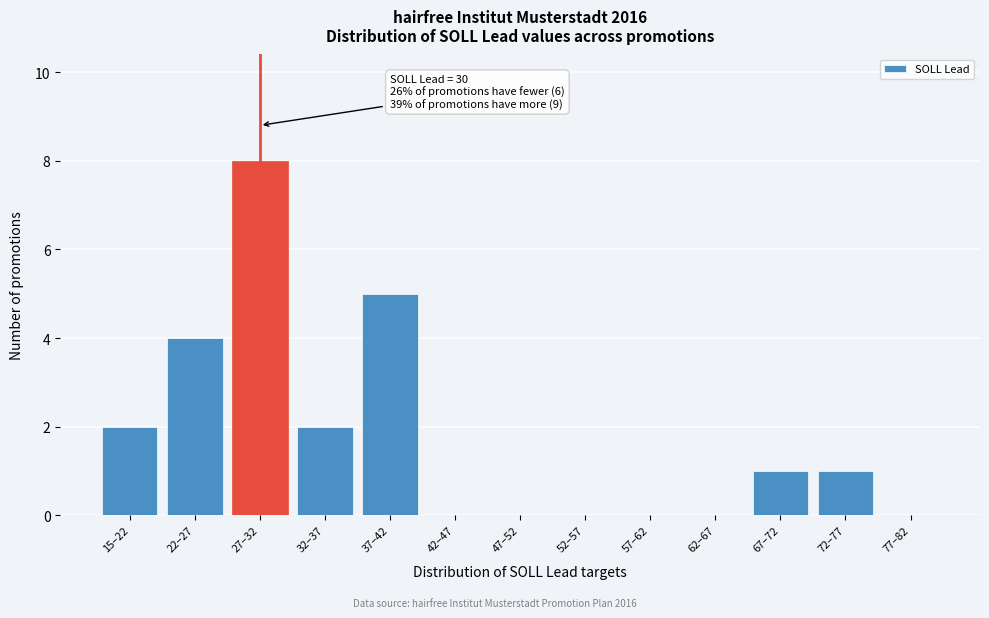

Reading right to left, list all the values displayed in this chart.

77–82=0	72–77=1	67–72=1	62–67=0	57–62=0	52–57=0	47–52=0	42–47=0	37–42=5	32–37=2	27–32=8	22–27=4	15–22=2